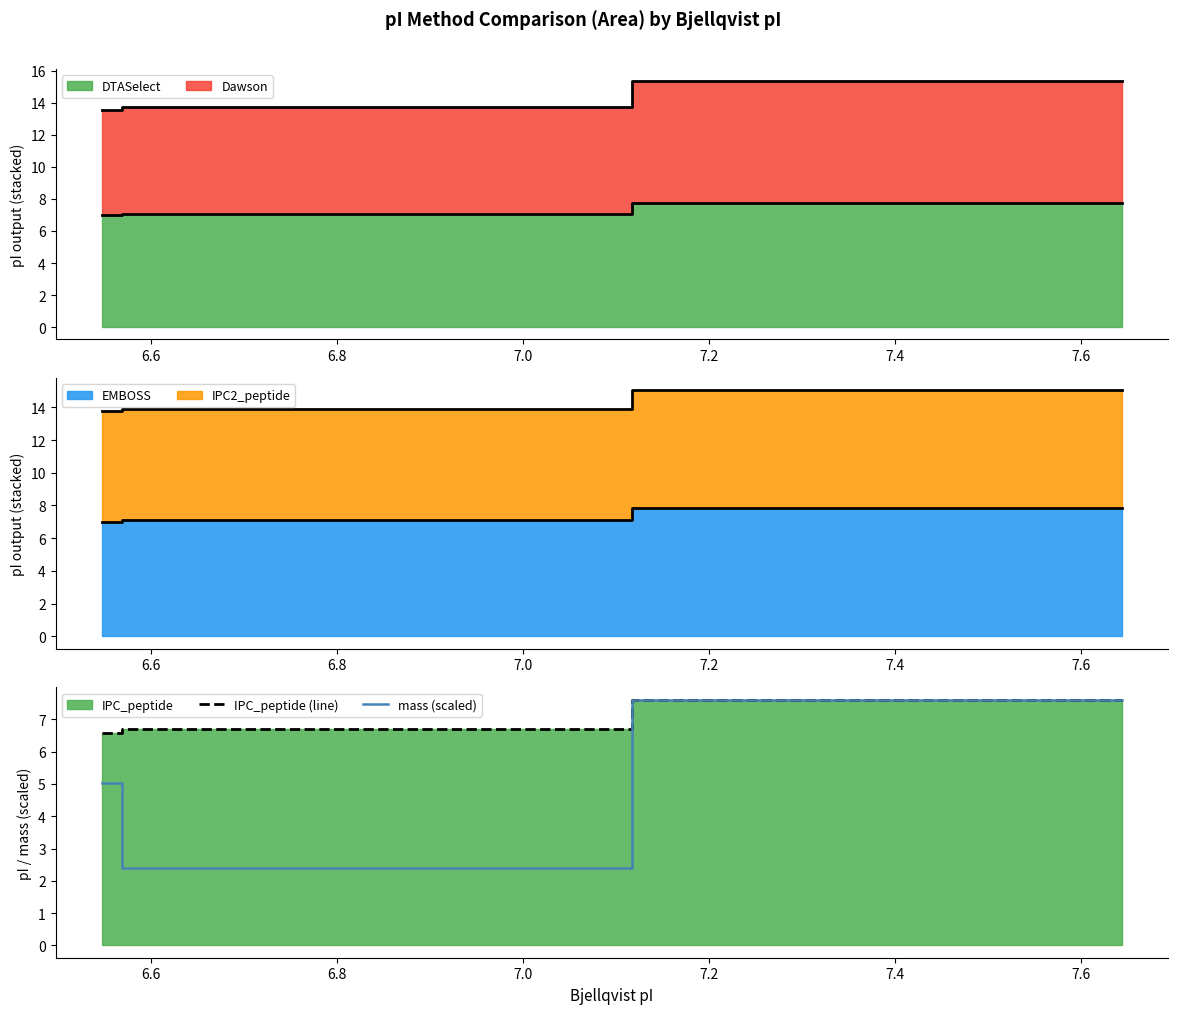

What is the value of the mass (scaled) point at the 3rd from the left?

7.6